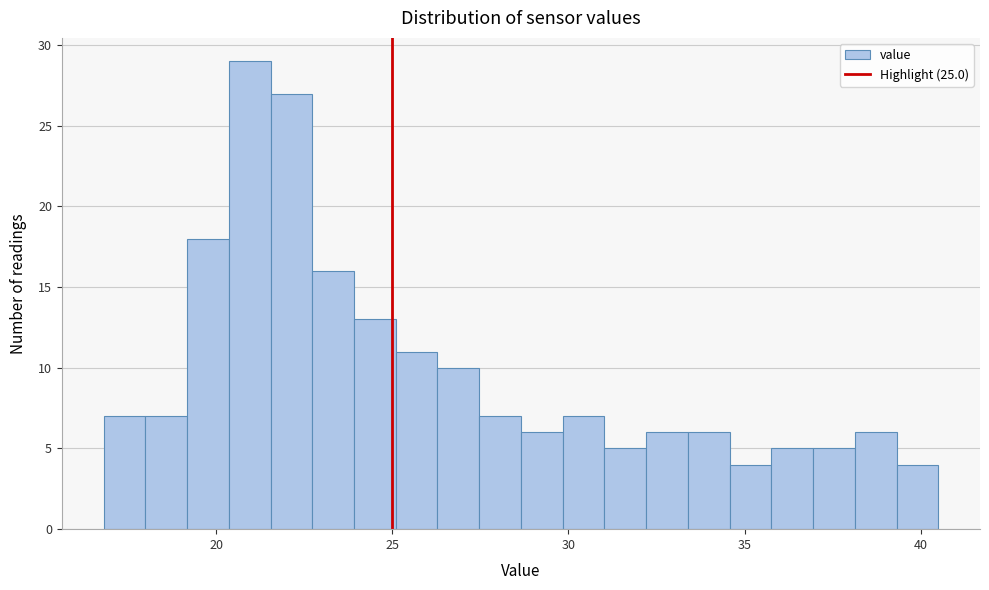

Read against the x-axis, roughly where is the centre of the tallest bar?

21.0